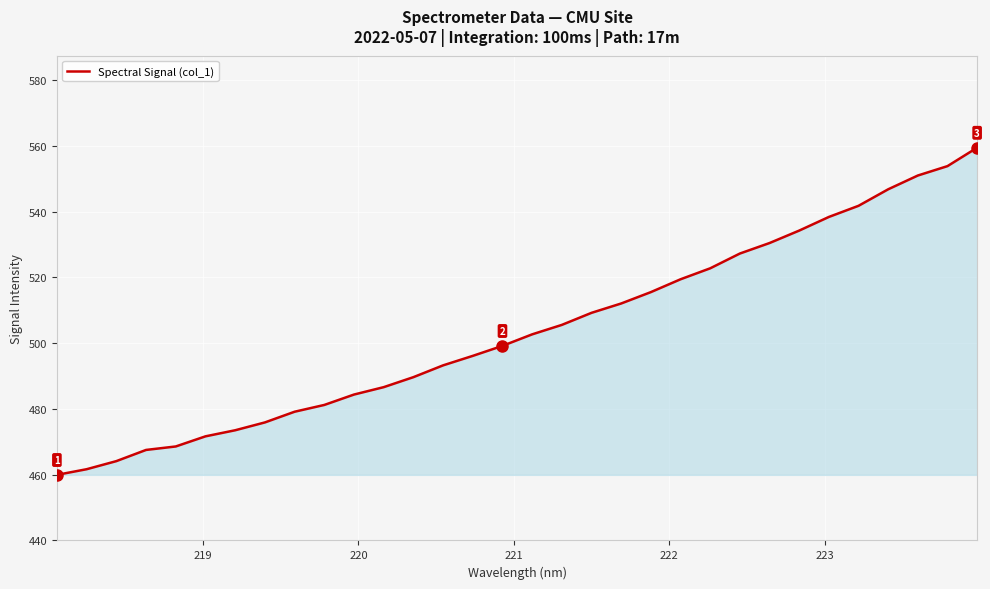

What is the smallest value displayed?

459.9